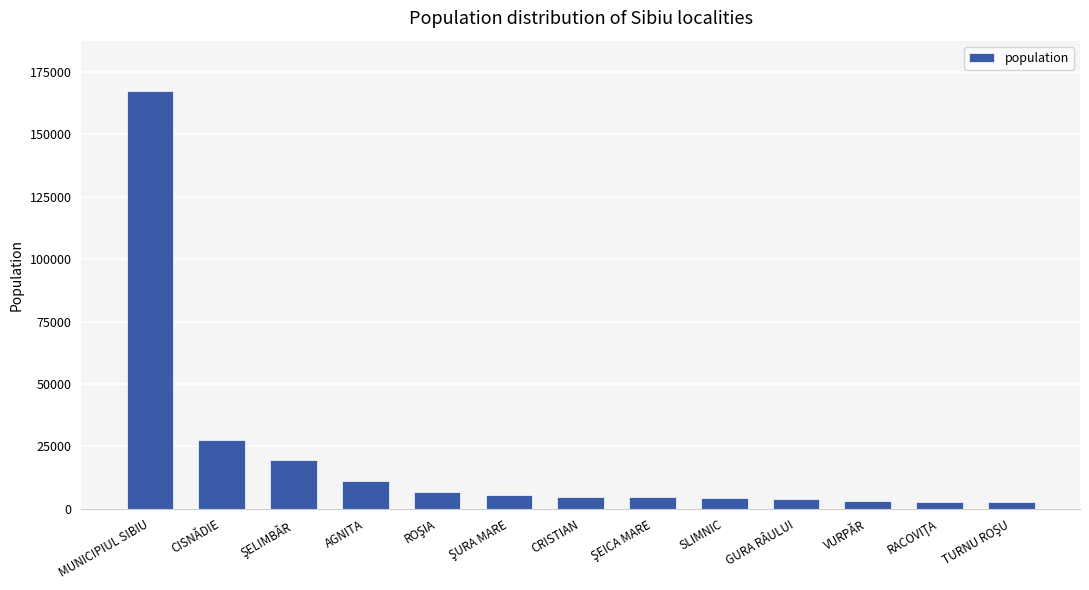

How many data points does each series have?

13